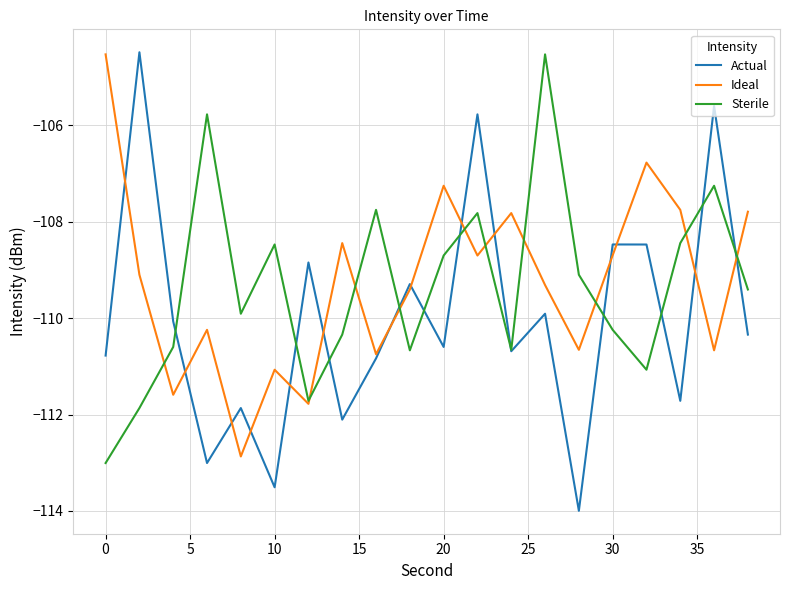

What is the difference between the maximum and second lowest values in the Actual series?

9.0